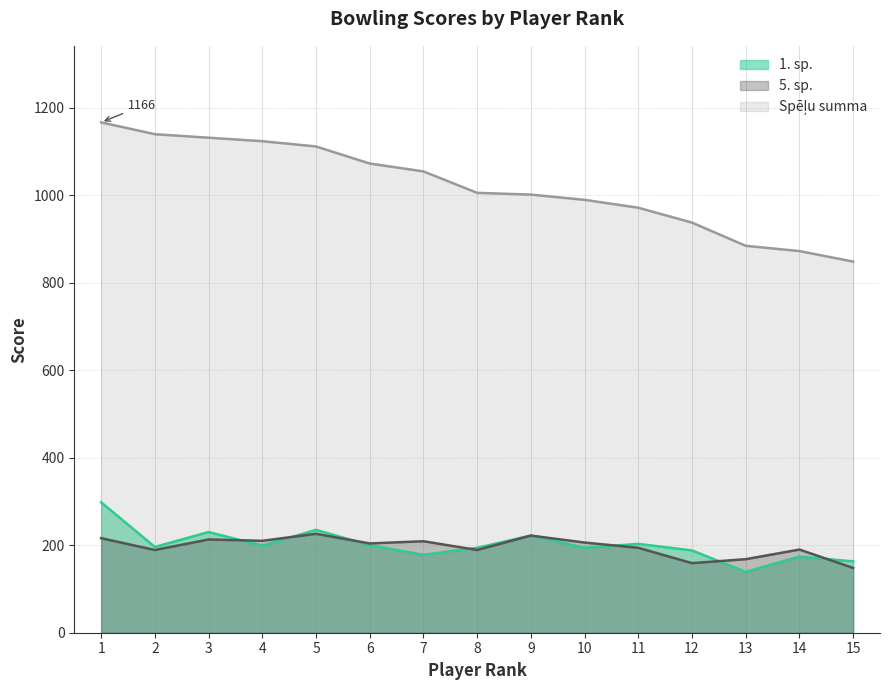

What is the average value of the 5. sp. series?

196